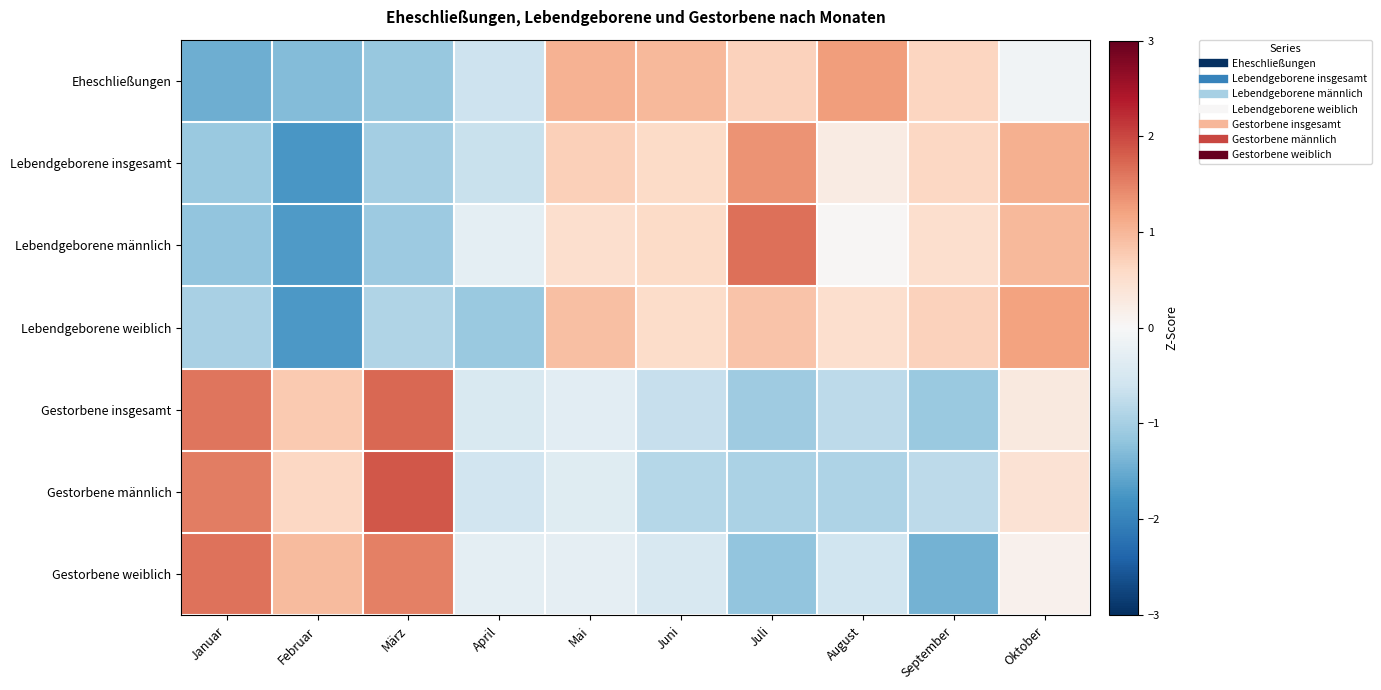

Which label corresponds to the largest value in the chart?

März